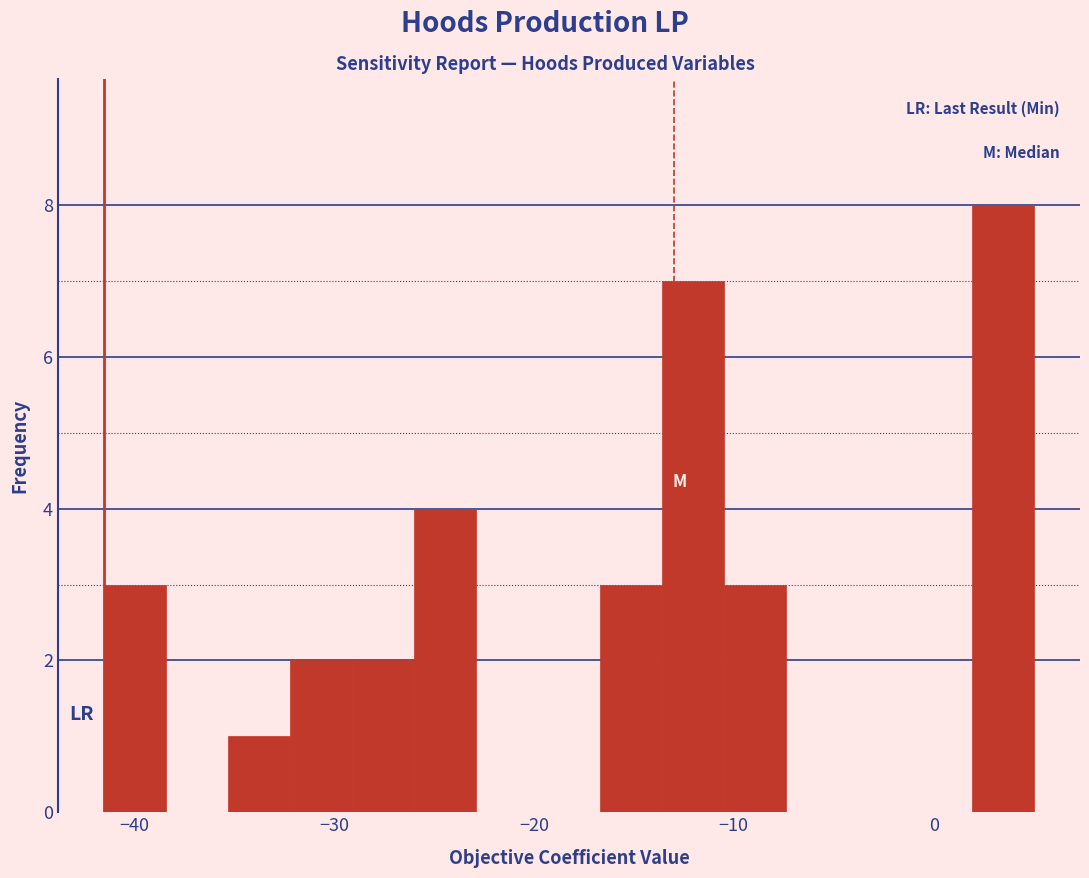

Read against the x-axis, roughly where is the centre of the tallest bar?

3